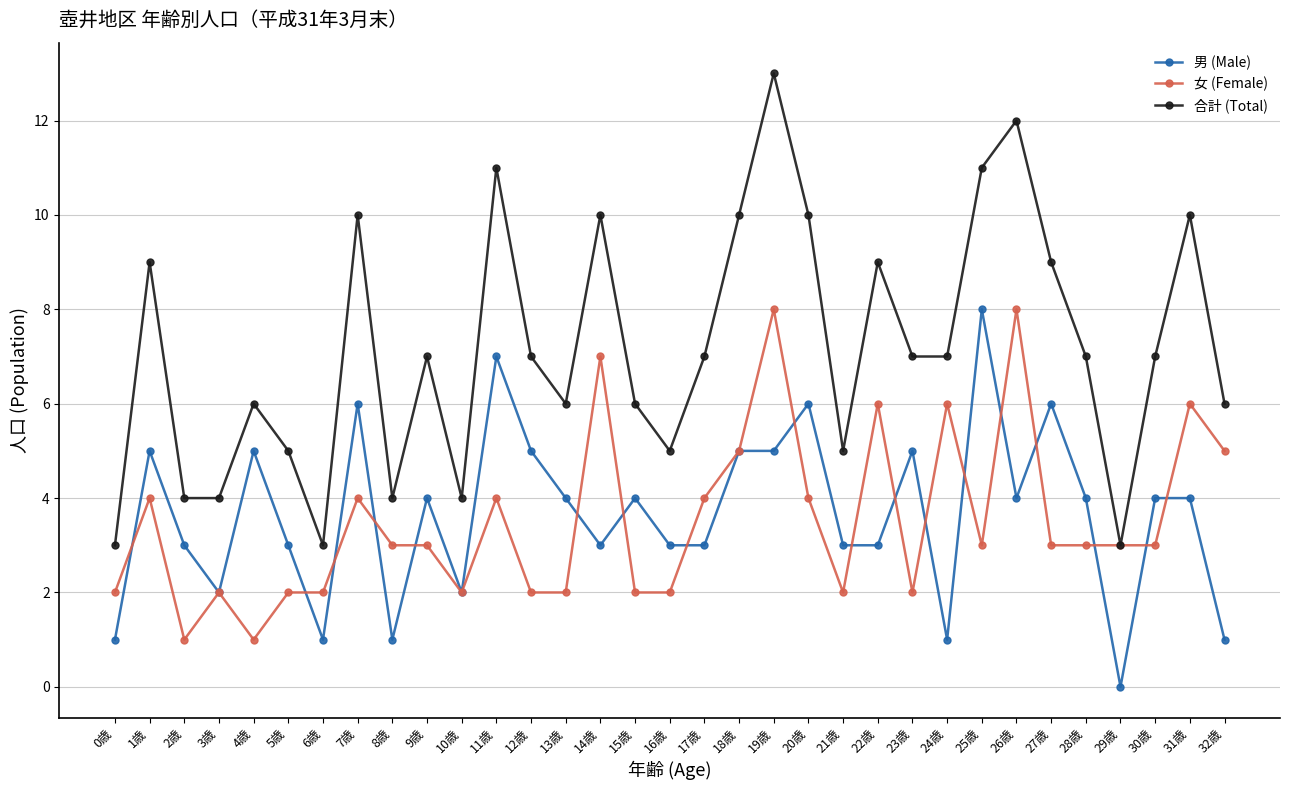

How many data points in 男 (Male) are less than 4?

15